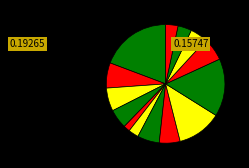

To the nearest percent, what is the average slice percentage?

7%